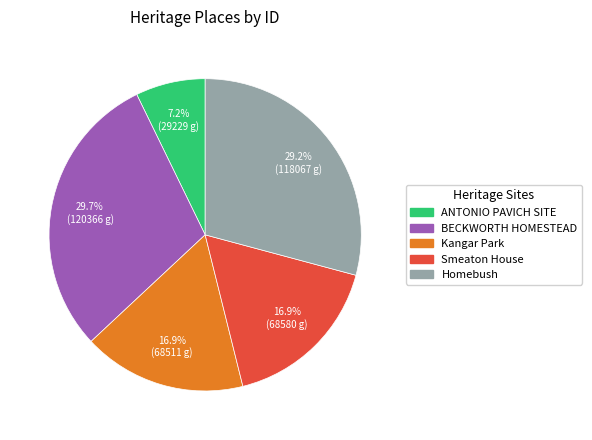

To the nearest percent, what portion does Smeaton House represent?

17%